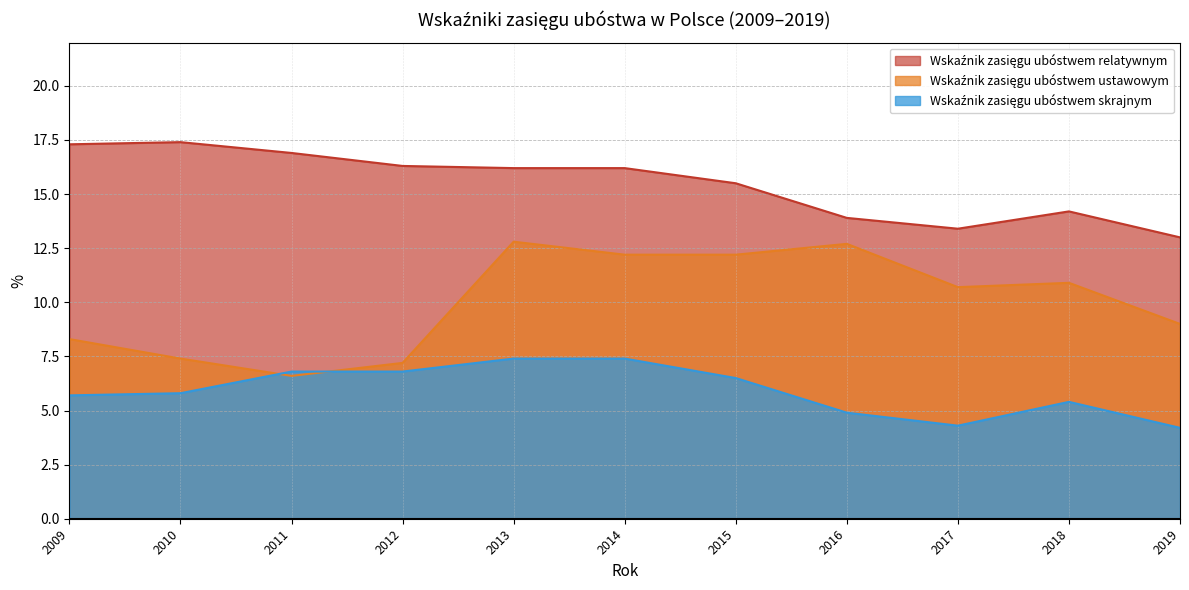

True or false: Wskaźnik zasięgu ubóstwem skrajnym has a value of 6.5 at 2015.

True